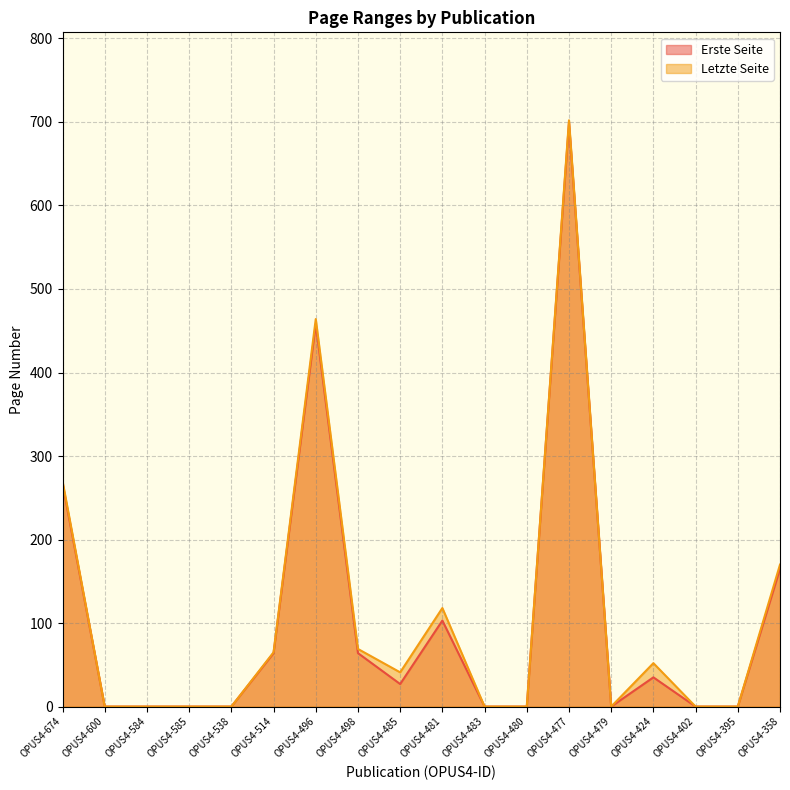

What is the difference between the maximum and second lowest values in the Letzte Seite series?

702